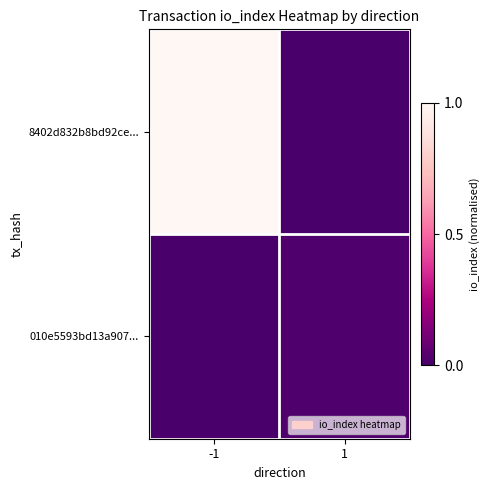

How many categories are shown in the chart?

2